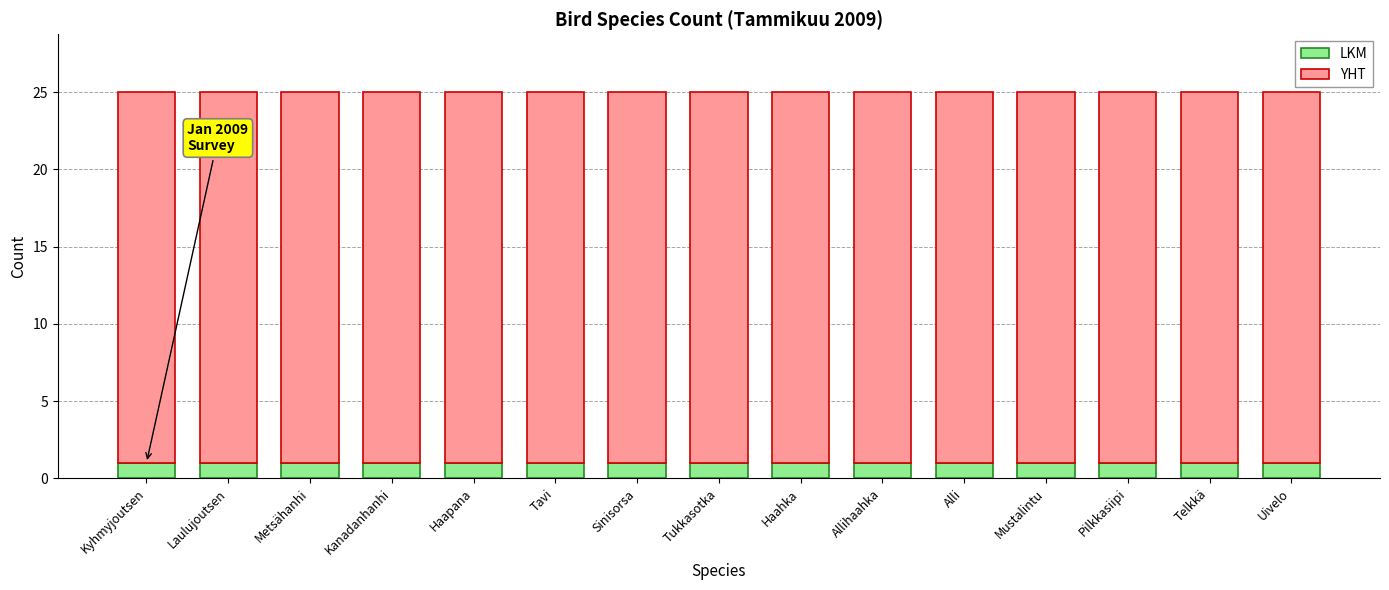

What is the total value across all series at Tukkasotka?

25